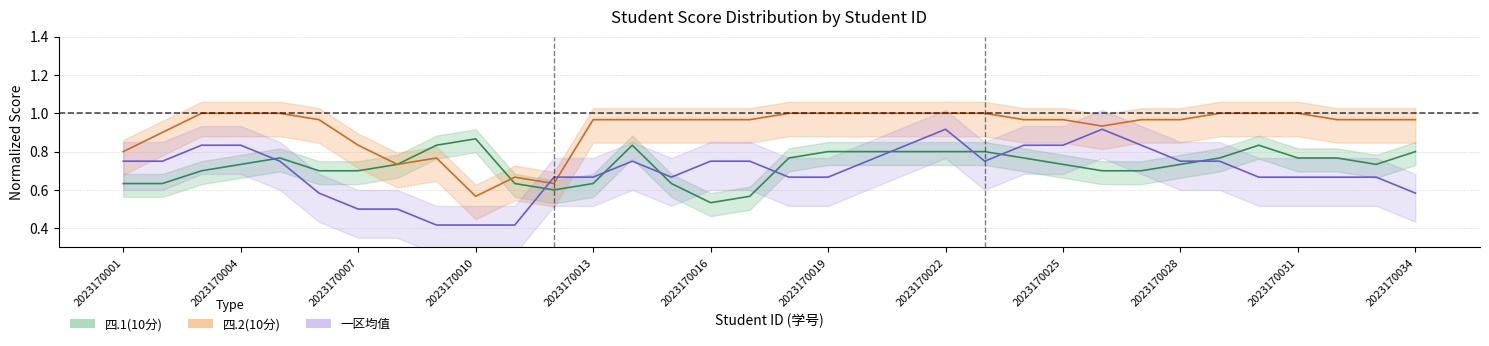

What is the maximum value shown in the chart?

1.0